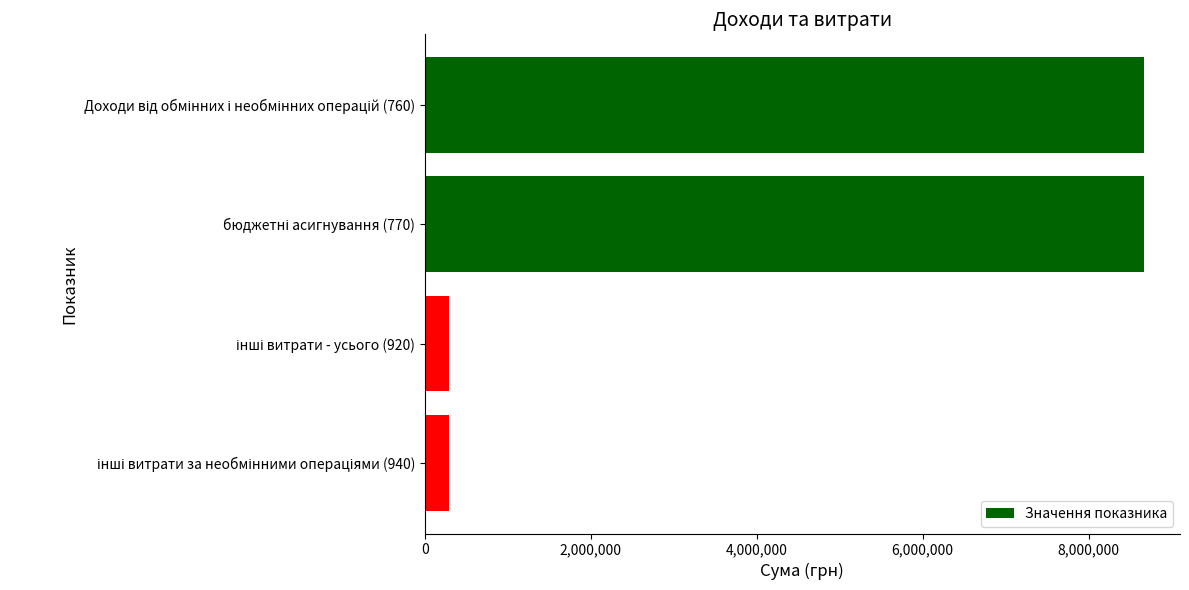

How many distinct data groups are displayed?

1